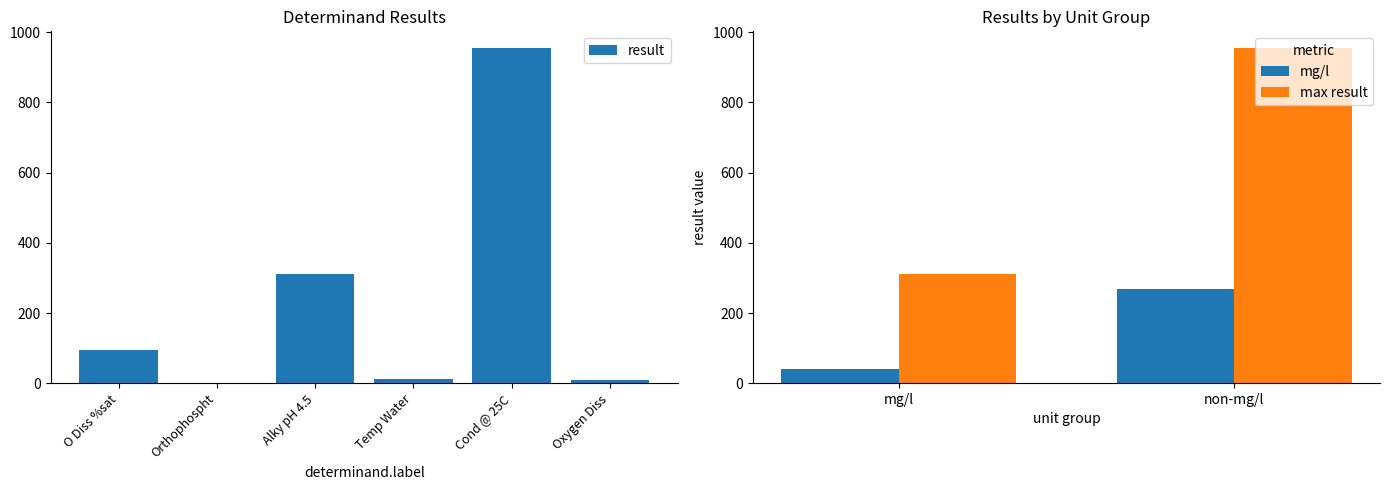

The value of result at Cond @ 25C is 955.0. True or false?

True